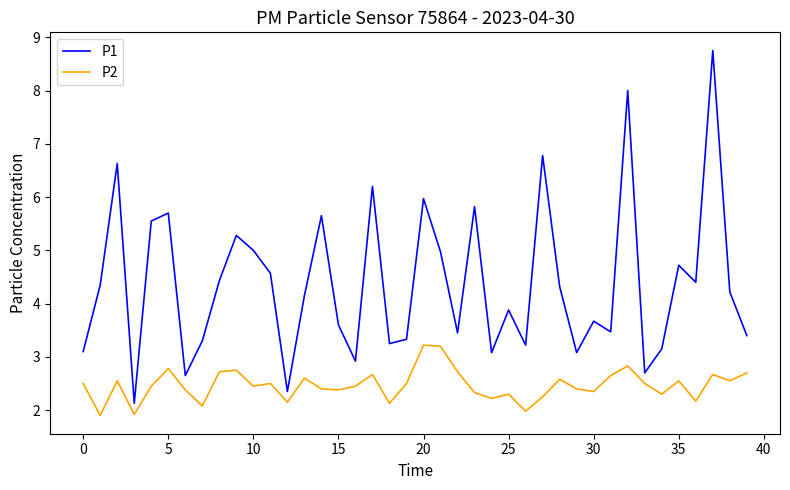

Which series has the largest total across all categories?

P1